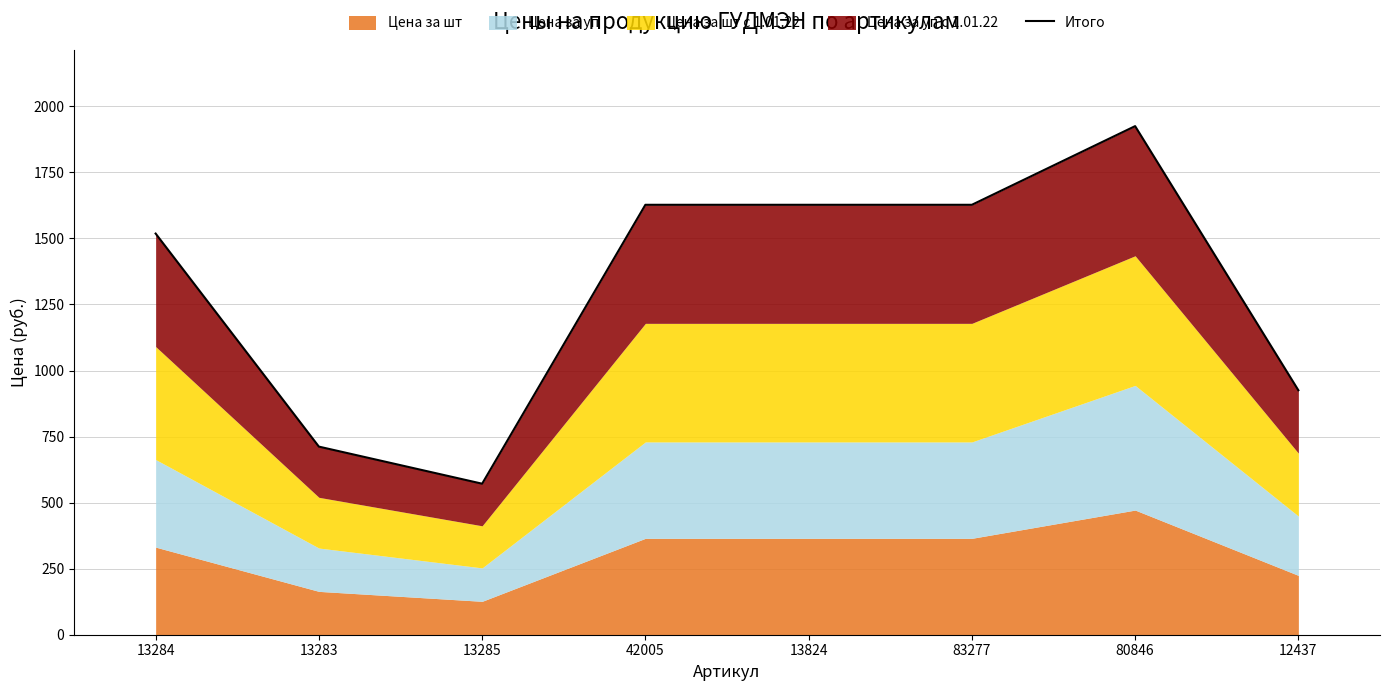

The chart shows a value of 1627.3 at 13824. True or false?

True